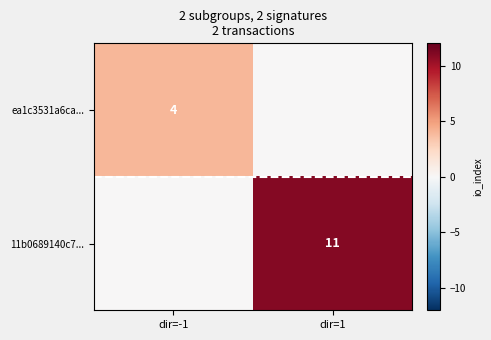

The value of ea1c3531a6ca... at dir=-1 is 2. True or false?

False